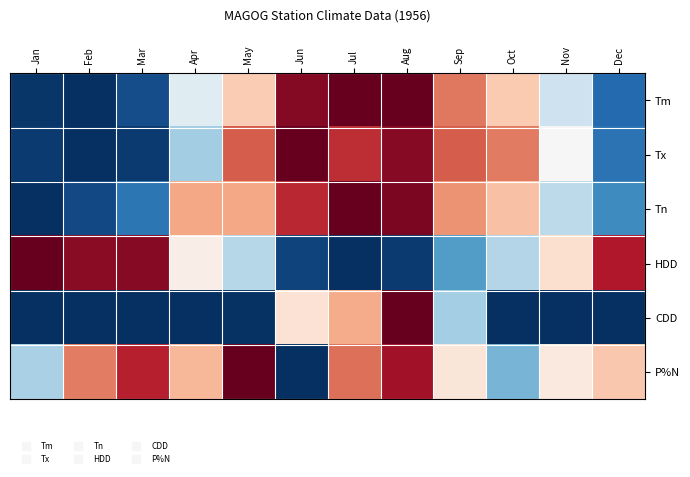

Reading left to right, transcribe all the data shown in this chart.

Tm: Jan=-1.0	Feb=-1.0	Mar=-0.9	Apr=-0.1	May=0.3	Jun=0.9	Jul=1.0	Aug=1.0	Sep=0.5	Oct=0.3	Nov=-0.2	Dec=-0.8
Tx: Jan=-1.0	Feb=-1.0	Mar=-1.0	Apr=-0.3	May=0.6	Jun=1.0	Jul=0.7	Aug=0.9	Sep=0.6	Oct=0.5	Nov=-0.0	Dec=-0.7
Tn: Jan=-1.0	Feb=-0.9	Mar=-0.7	Apr=0.4	May=0.4	Jun=0.8	Jul=1.0	Aug=0.9	Sep=0.4	Oct=0.3	Nov=-0.3	Dec=-0.6
HDD: Jan=1.0	Feb=0.9	Mar=0.9	Apr=0.1	May=-0.3	Jun=-0.9	Jul=-1.0	Aug=-1.0	Sep=-0.6	Oct=-0.3	Nov=0.2	Dec=0.8
CDD: Jan=-1.0	Feb=-1.0	Mar=-1.0	Apr=-1.0	May=-1.0	Jun=0.1	Jul=0.4	Aug=1.0	Sep=-0.3	Oct=-1.0	Nov=-1.0	Dec=-1.0
P%N: Jan=-0.3	Feb=0.5	Mar=0.8	Apr=0.3	May=1.0	Jun=-1.0	Jul=0.6	Aug=0.8	Sep=0.1	Oct=-0.5	Nov=0.1	Dec=0.3